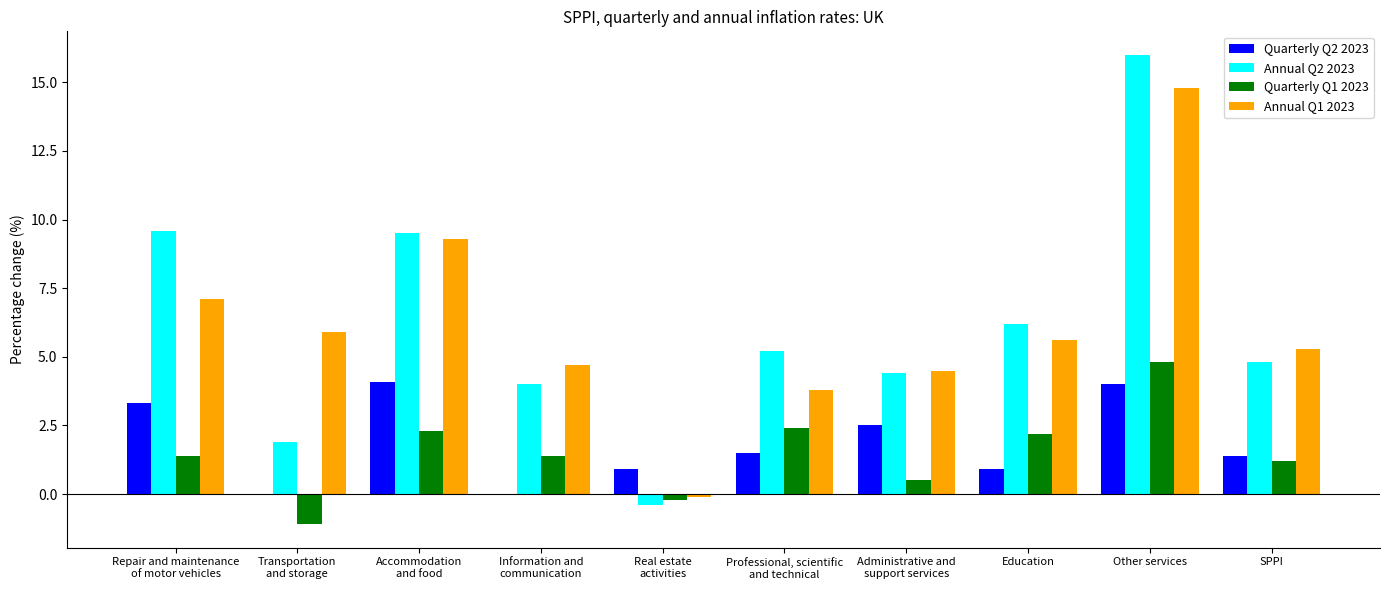

What are all the series names shown in the legend?

Quarterly Q2 2023, Annual Q2 2023, Quarterly Q1 2023, Annual Q1 2023